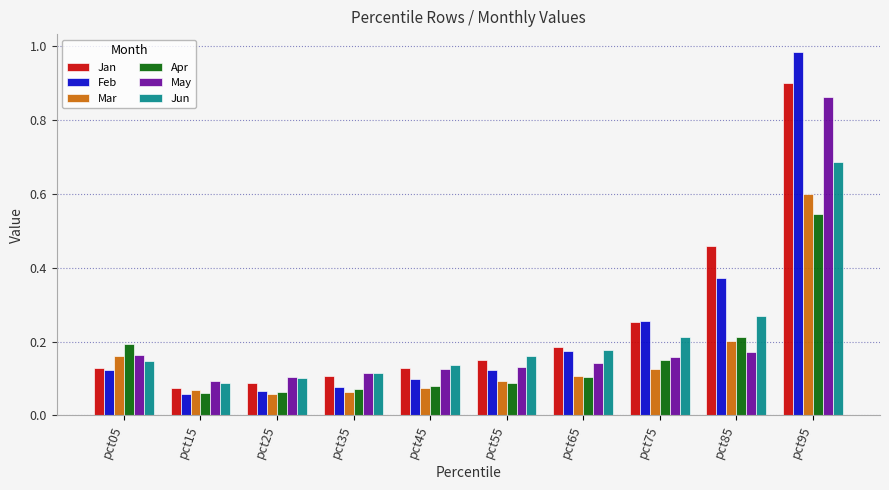

Rank the series by their maximum value, from lowest to highest.

Apr, Mar, Jun, May, Jan, Feb